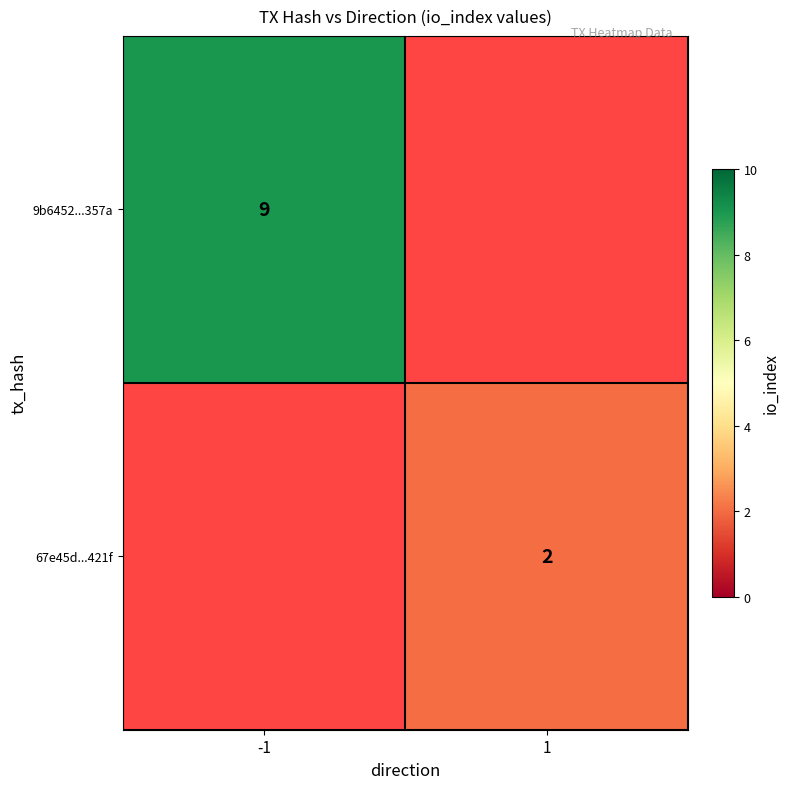

At which category does the chart reach its peak across all series?

-1